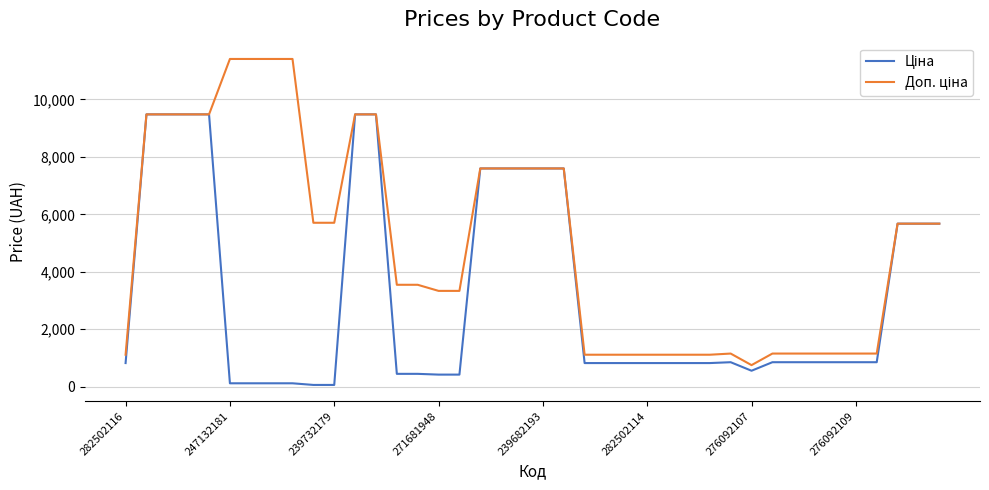

What is the greatest value displayed?

11410.0